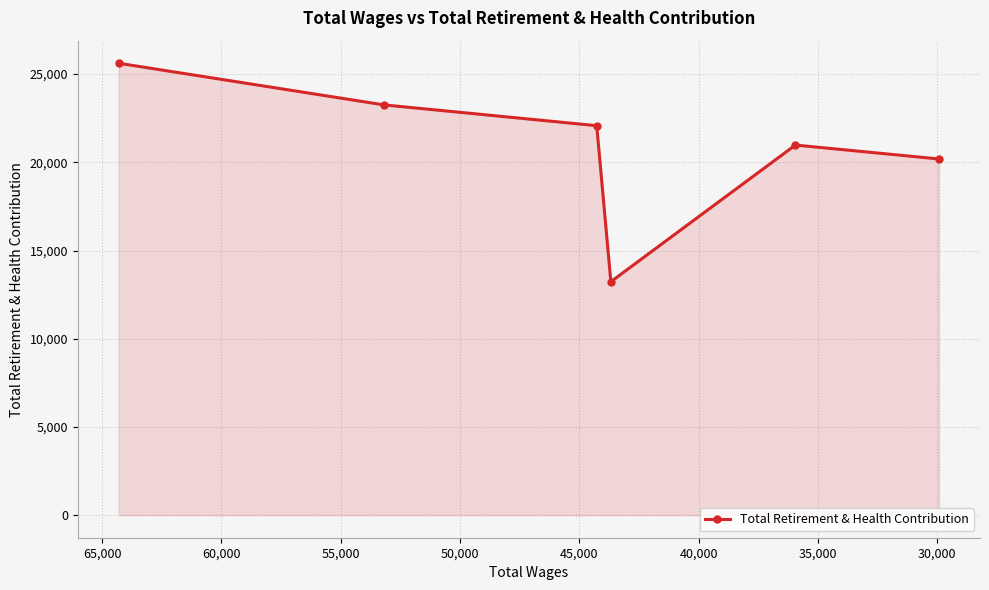

What is the change in value from 30,000 to 45,000?

-2276